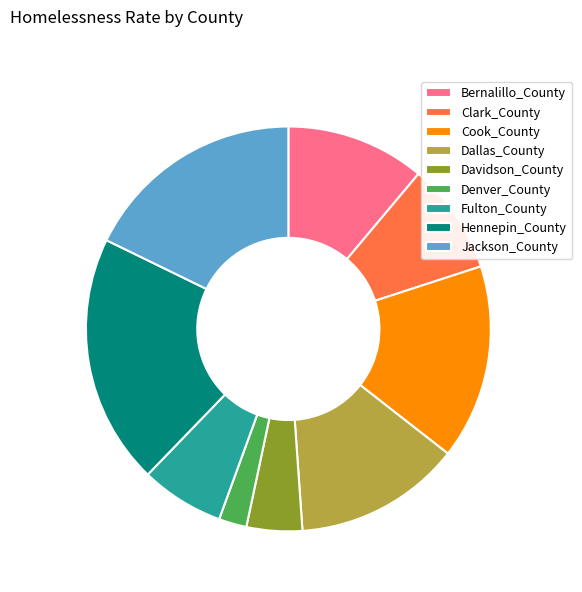

Is it true that Denver_County is 17% of the pie?

False